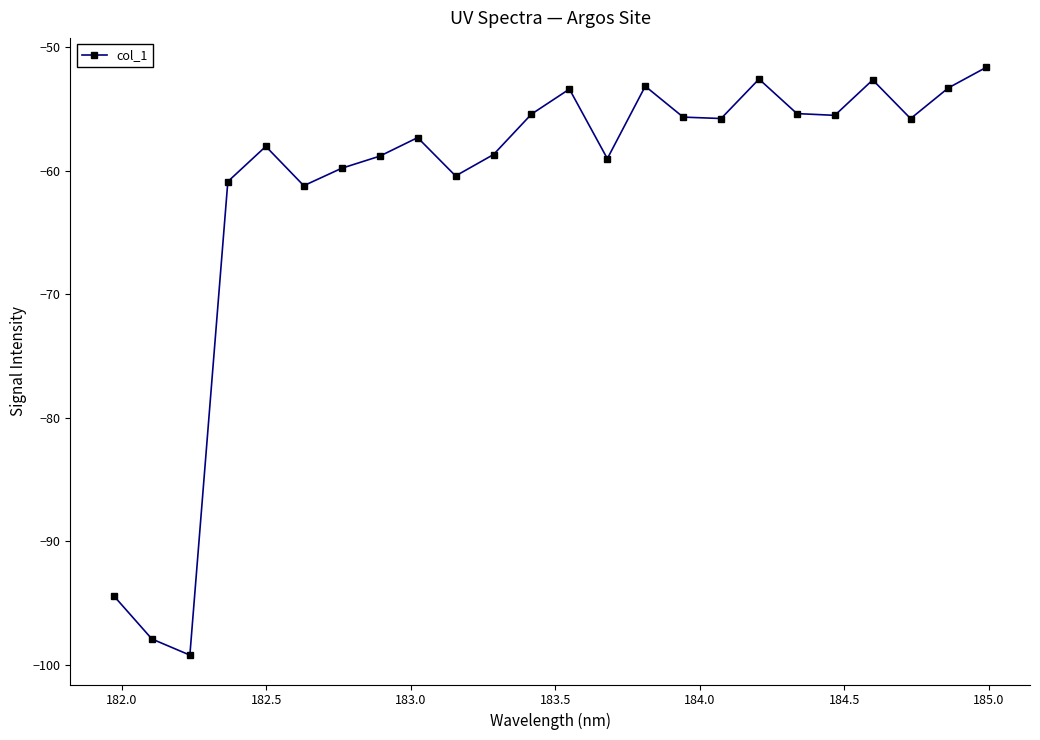

What is the minimum value shown in the chart?

-99.2